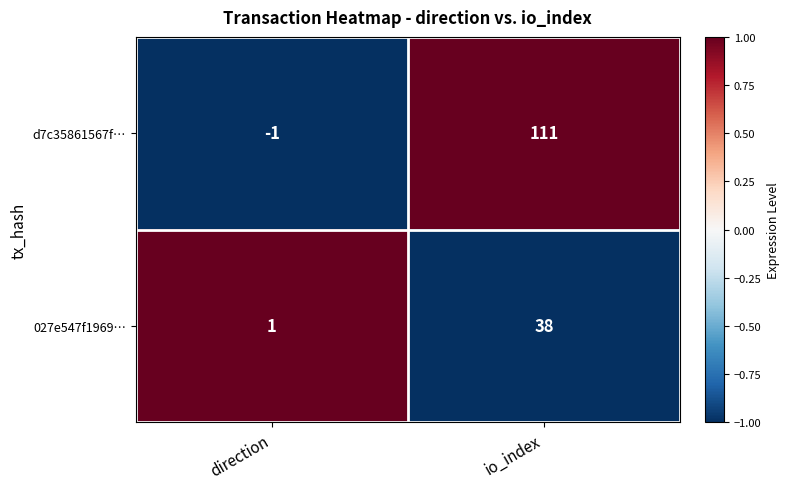

At which label is d7c35861567f… closest to 55?

direction